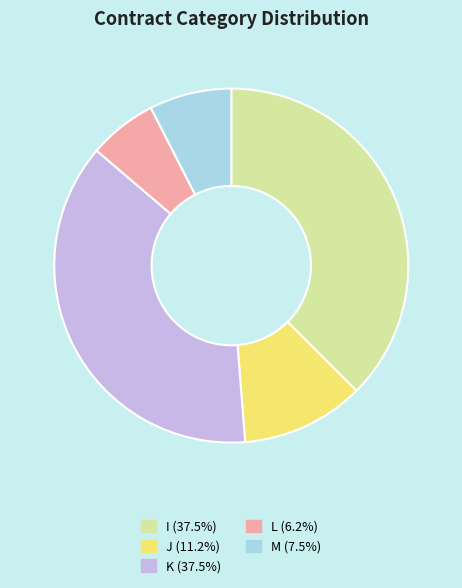

Is there any slice that represents more than half of the pie?

No